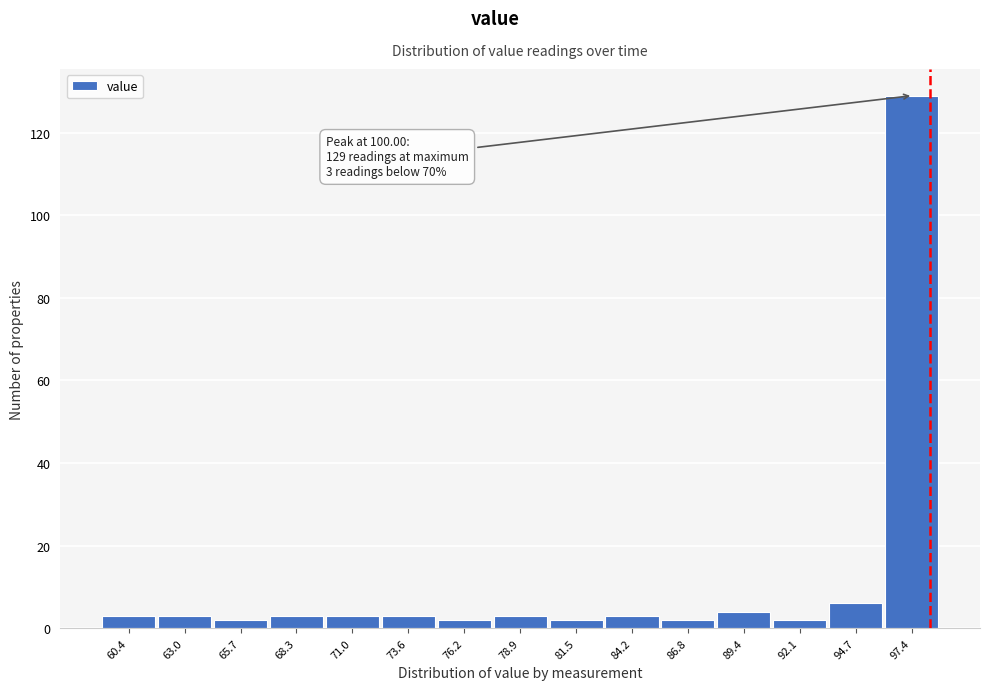

Reading right to left, list all the values displayed in this chart.

97.4=129	94.7=6	92.1=2	89.4=4	86.8=2	84.2=3	81.5=2	78.9=3	76.2=2	73.6=3	71.0=3	68.3=3	65.7=2	63.0=3	60.4=3